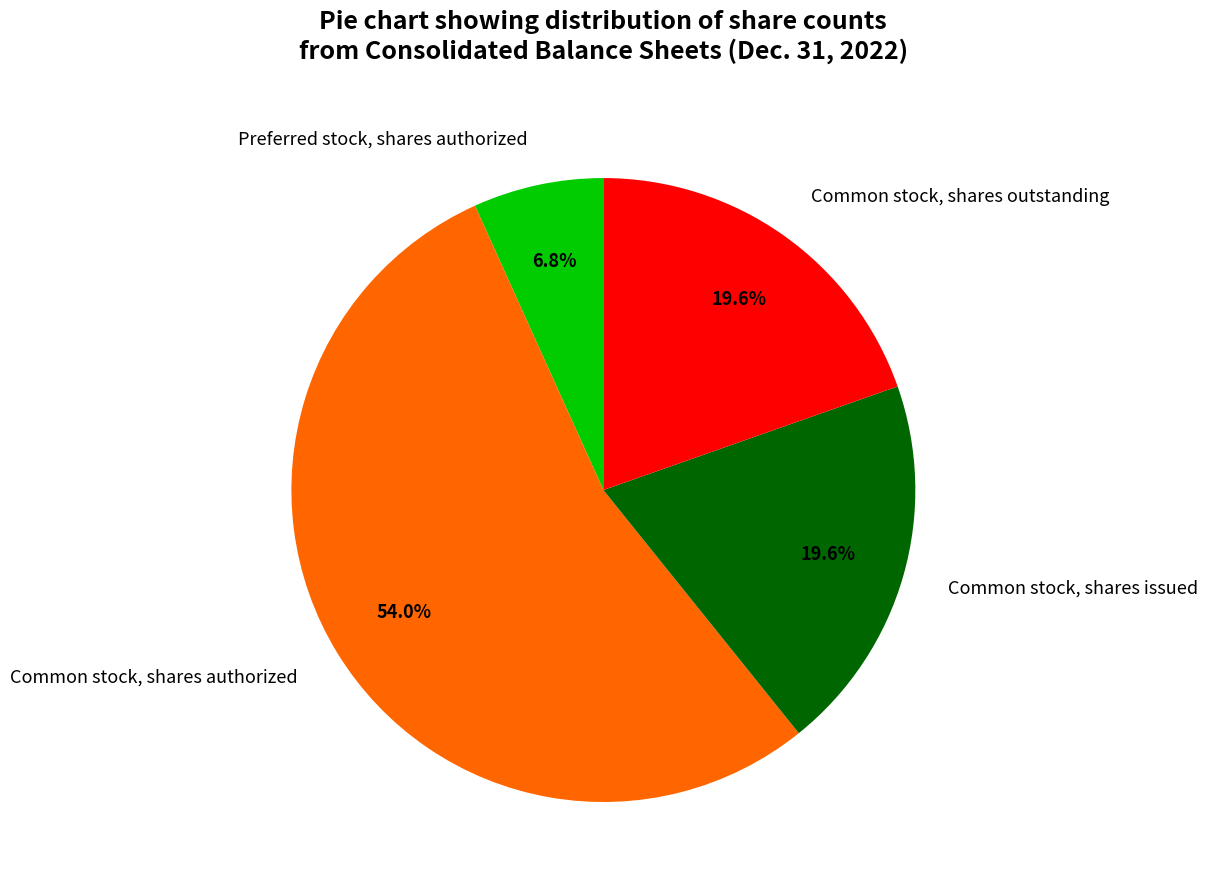

What percentage is the Common stock, shares outstanding slice, to the nearest percent?

20%